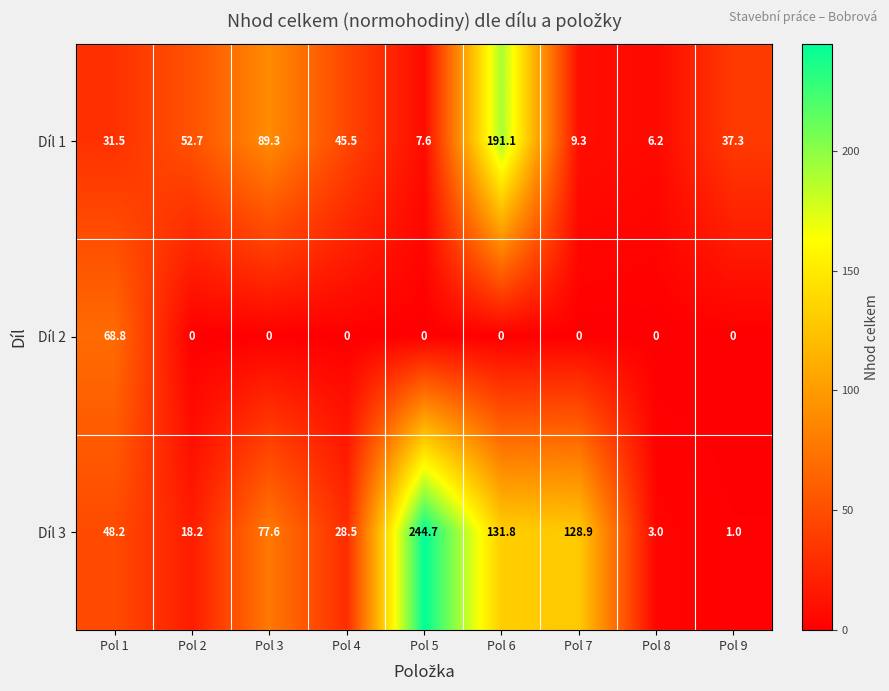

Reading right to left, extract all data points from this chart.

Díl 1: Pol 9=37.3	Pol 8=6.2	Pol 7=9.3	Pol 6=191.1	Pol 5=7.6	Pol 4=45.5	Pol 3=89.3	Pol 2=52.7	Pol 1=31.5
Díl 2: Pol 9=0.0	Pol 8=0.0	Pol 7=0.0	Pol 6=0.0	Pol 5=0.0	Pol 4=0.0	Pol 3=0.0	Pol 2=0.0	Pol 1=68.8
Díl 3: Pol 9=1.0	Pol 8=3.0	Pol 7=128.9	Pol 6=131.8	Pol 5=244.7	Pol 4=28.5	Pol 3=77.6	Pol 2=18.2	Pol 1=48.2